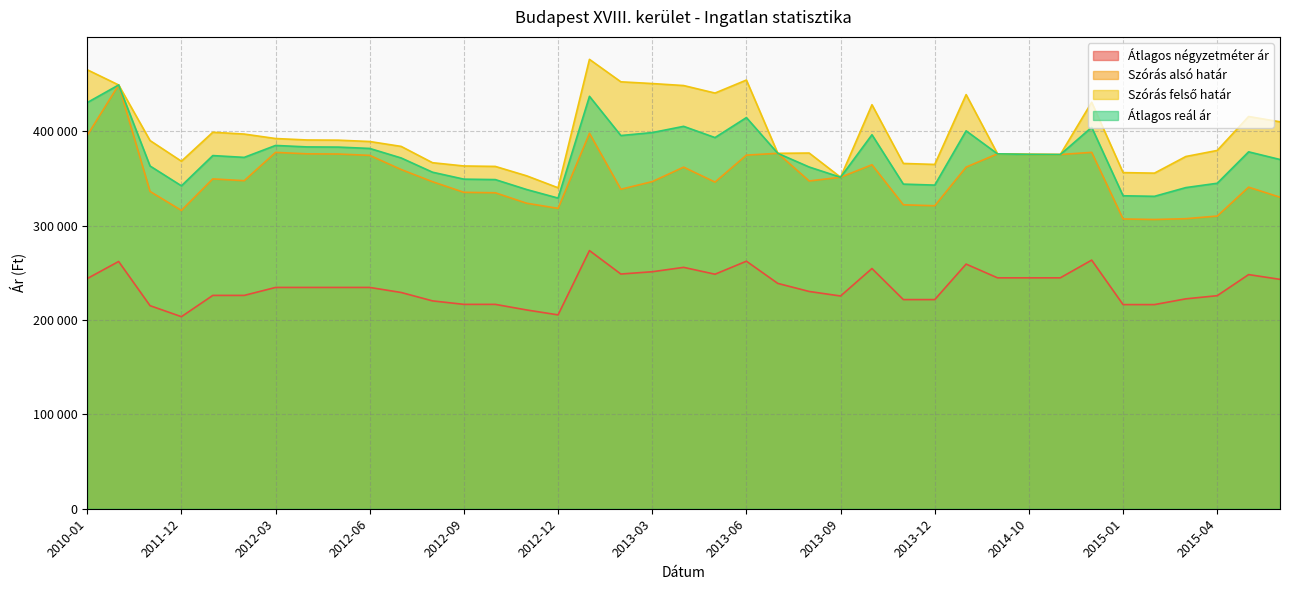

At which category does Szórás felső határ reach its first local peak?

2012-01